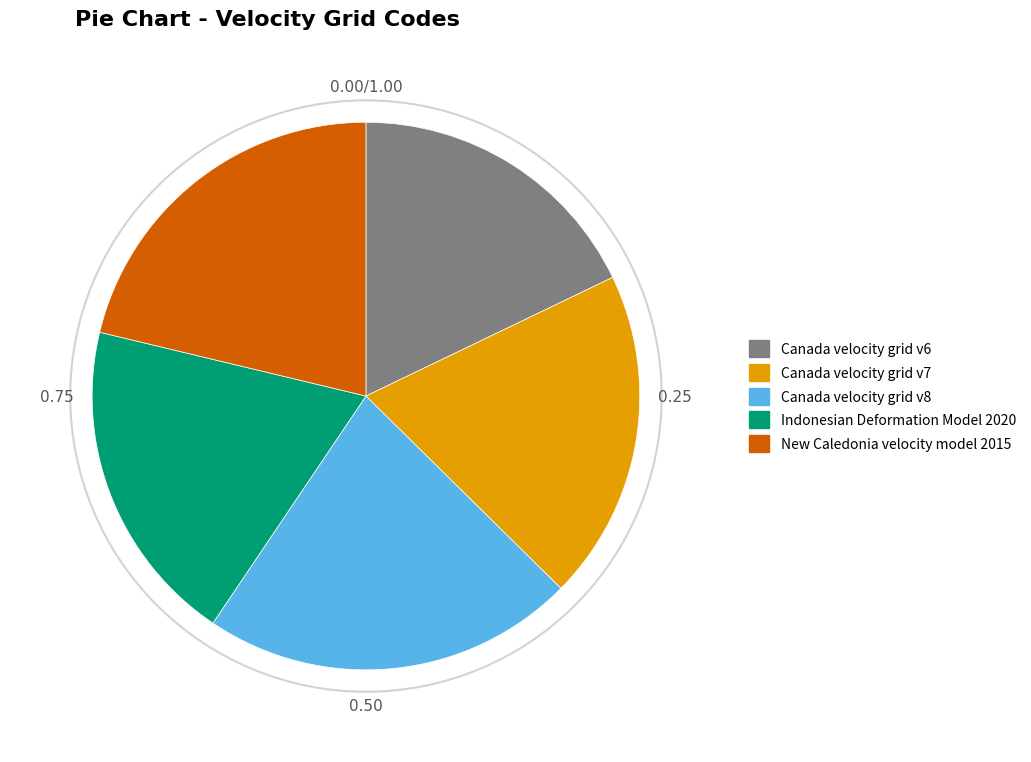

Is there a majority slice in this chart?

No